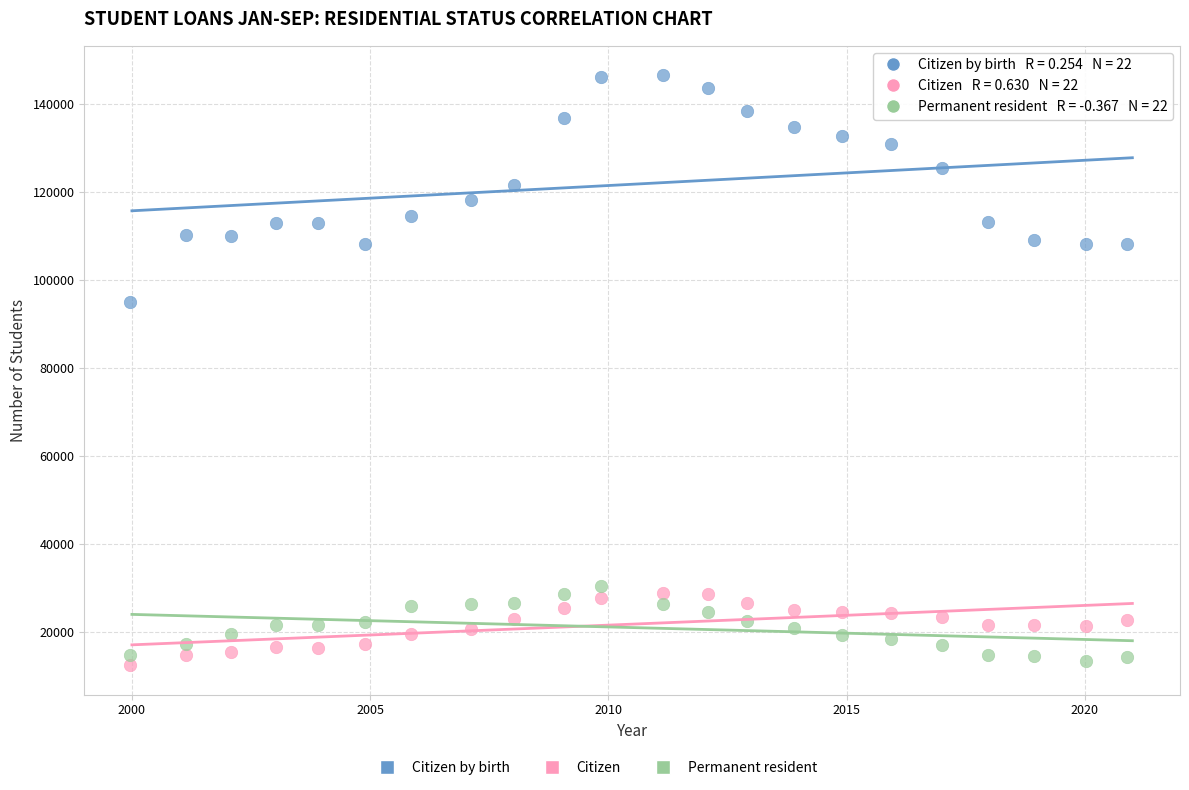

Which series reaches the maximum Y coordinate?

Citizen by birth